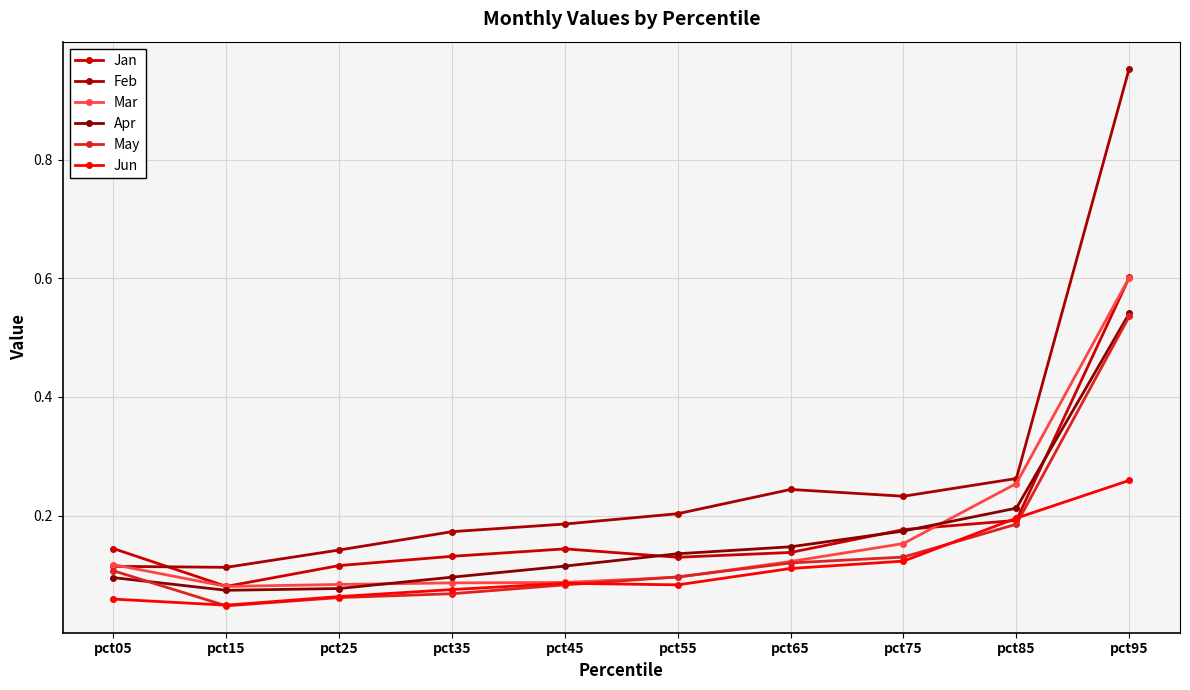

At which category does Feb reach its first local valley?

pct15